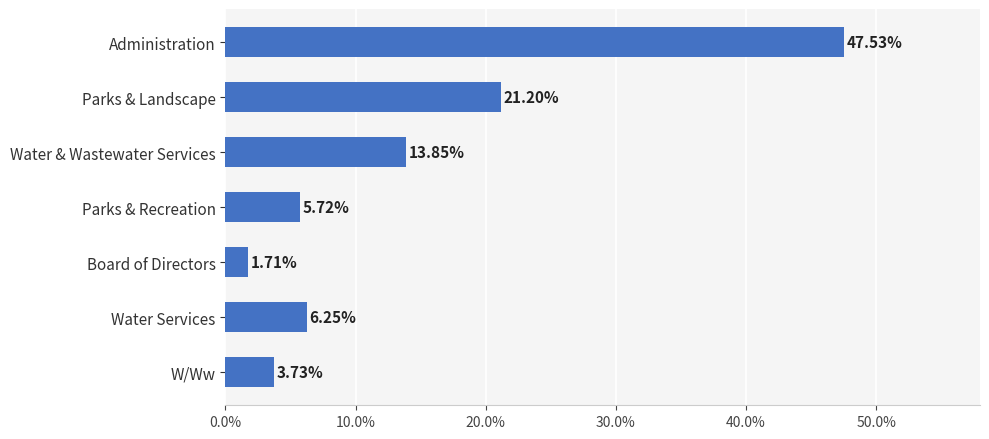

Are the bars horizontal?

Yes